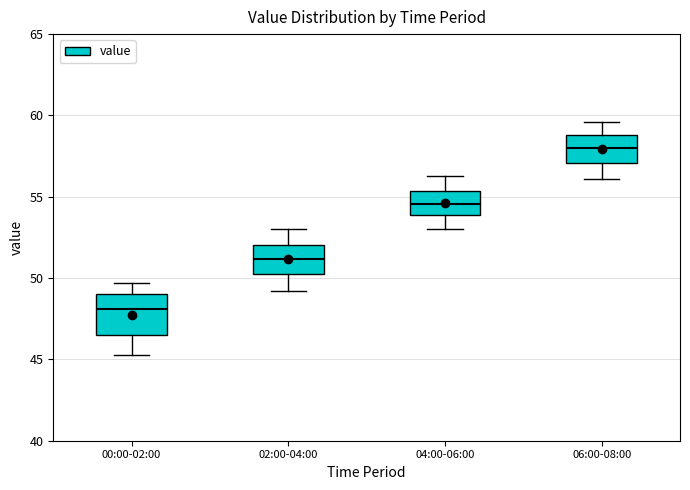

Comparing the boxes themselves (not the whiskers), which one is the tallest?

00:00-02:00